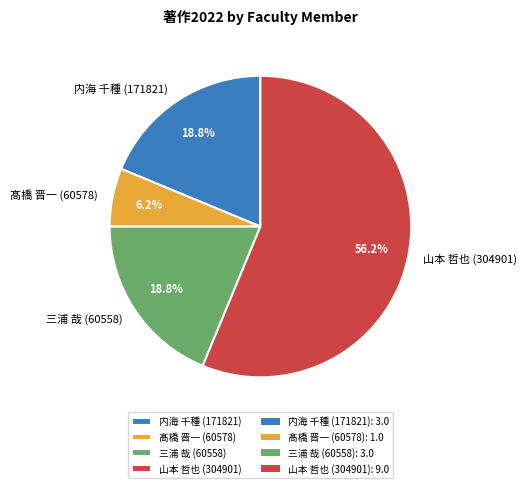

Which category has the biggest portion of the pie?

山本 哲也 (304901)